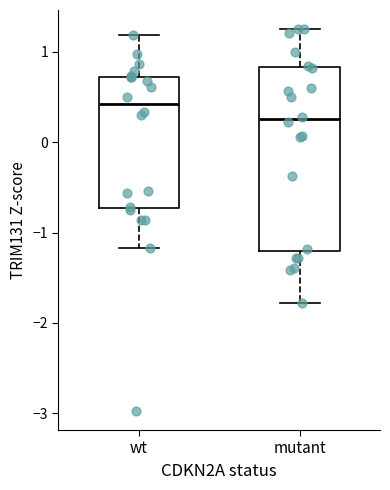

Reading left to right, read every box against the y-axis: the position of its median line, the range the box covers, and the ends of its whiskers. The values are not printed on the chart, so give them approximately, as read against the axis.

wt: median 0.4, box -0.7 to 0.7, whiskers -1.2 to 1.2
mutant: median 0.3, box -1.2 to 0.8, whiskers -1.8 to 1.3